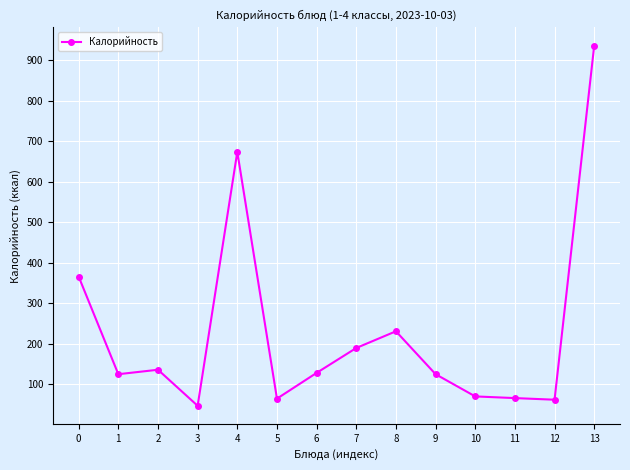

Approximately how many times larger is the value at 5 compared to 4?

0.1